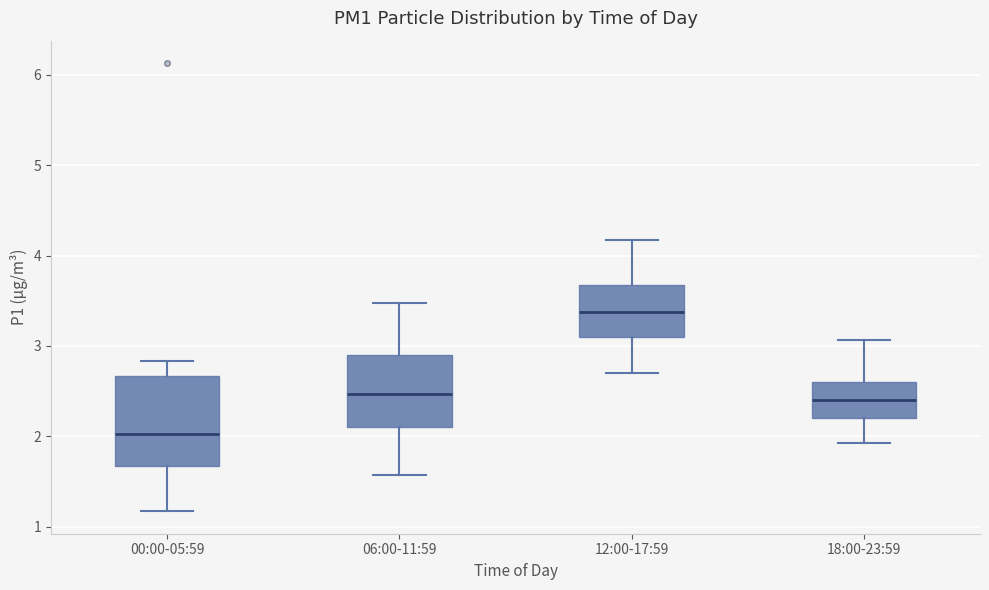

Reading left to right, transcribe this box plot: for each box, give where its median line is, the range the box spans, and where its two whiskers end, as read against the y-axis. The values are not printed on the chart, so give them approximately, as read against the axis.

00:00-05:59: median 2.0, box 1.7 to 2.7, whiskers 1.2 to 2.8
06:00-11:59: median 2.5, box 2.1 to 2.9, whiskers 1.6 to 3.5
12:00-17:59: median 3.4, box 3.1 to 3.7, whiskers 2.7 to 4.2
18:00-23:59: median 2.4, box 2.2 to 2.6, whiskers 1.9 to 3.1